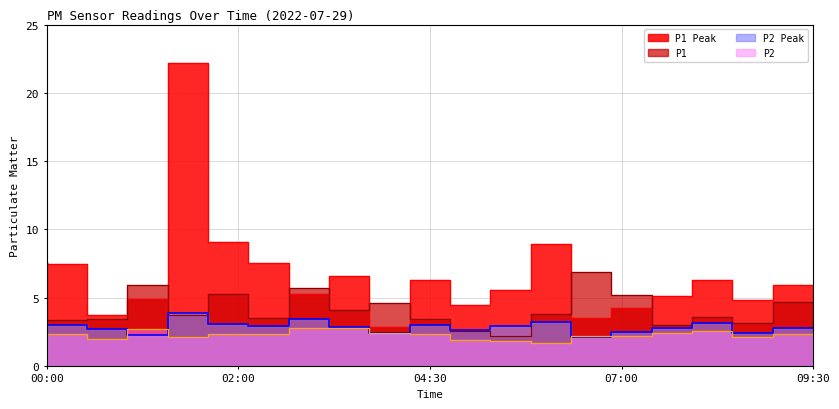

What is the sum of the values at 8 and 10?

5.8